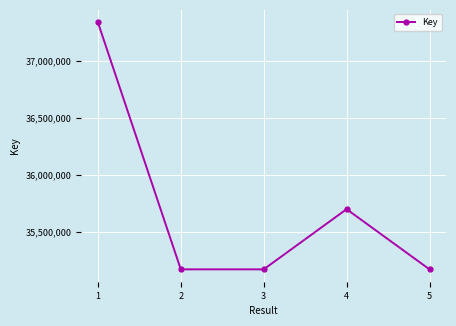

What is the value of the 3rd point from the left?

35171981